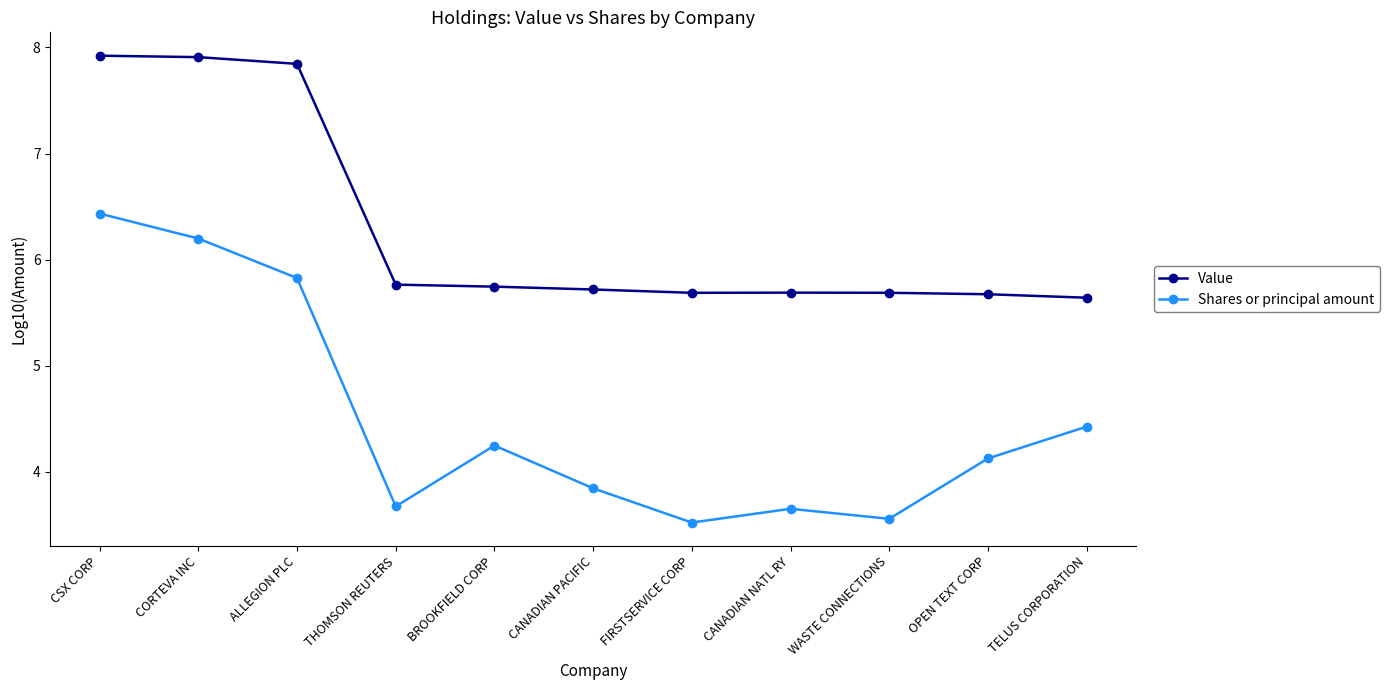

What are all the series names shown in the legend?

Value, Shares or principal amount